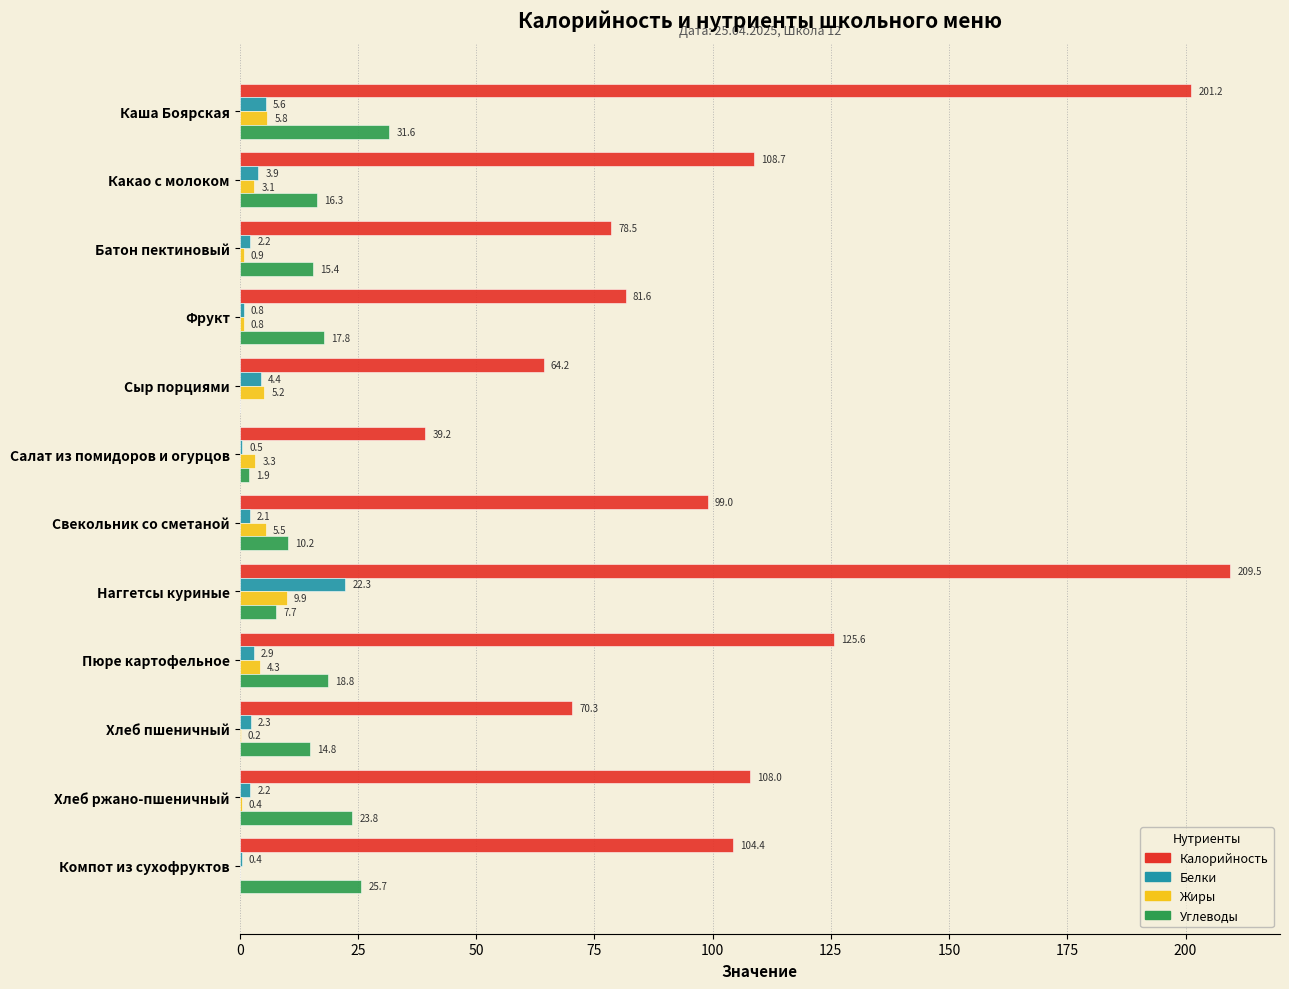

True or false: Калорийность has a value of 81.6 at Фрукт.

True